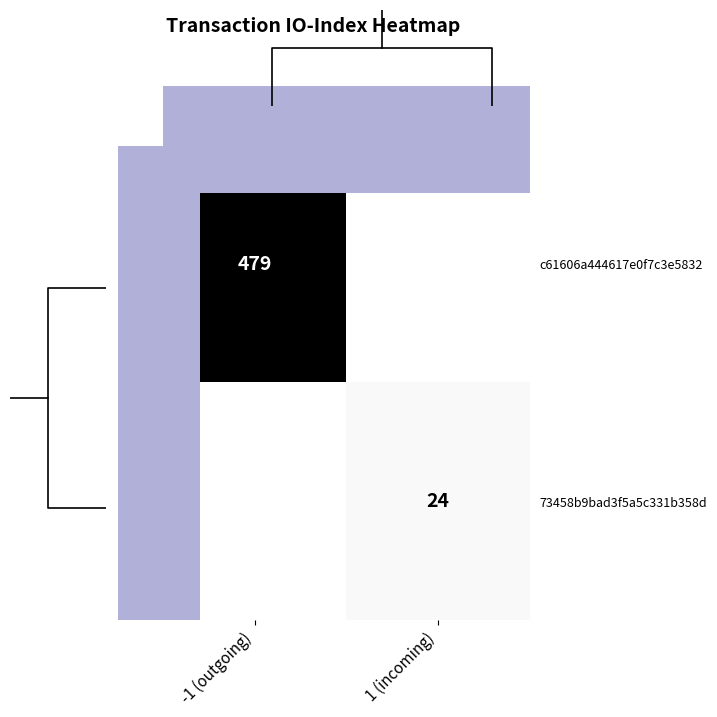

Which series has the largest range (max minus min)?

c61606a444617e0f7c3e5832